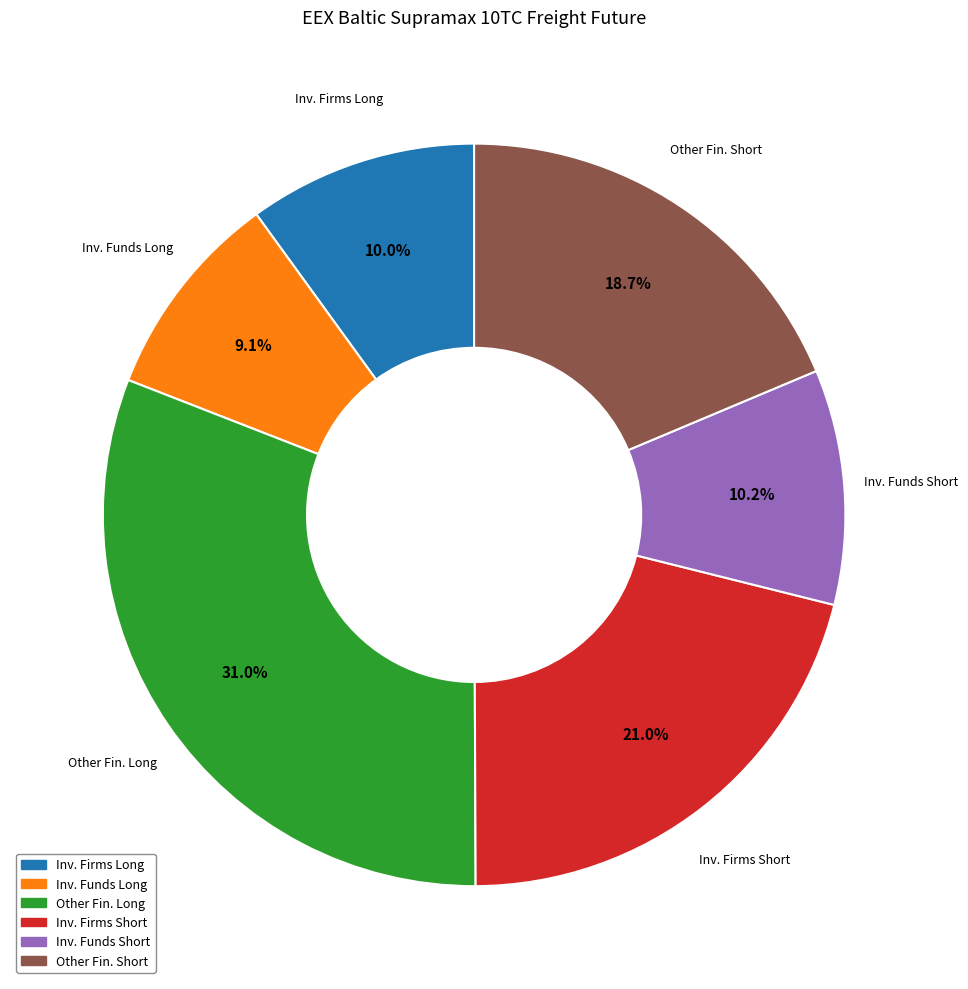

Is there a majority slice in this chart?

No